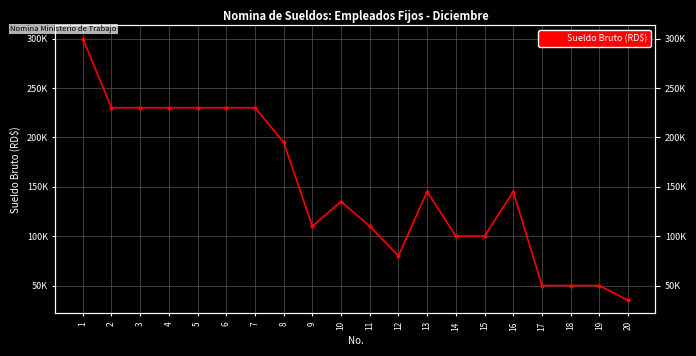

Reading left to right, list all the values displayed in this chart.

300000	230000	230000	230000	230000	230000	230000	195000	110000	135000	110000	80000	145000	100000	100000	145000	50000	50000	50000	35000